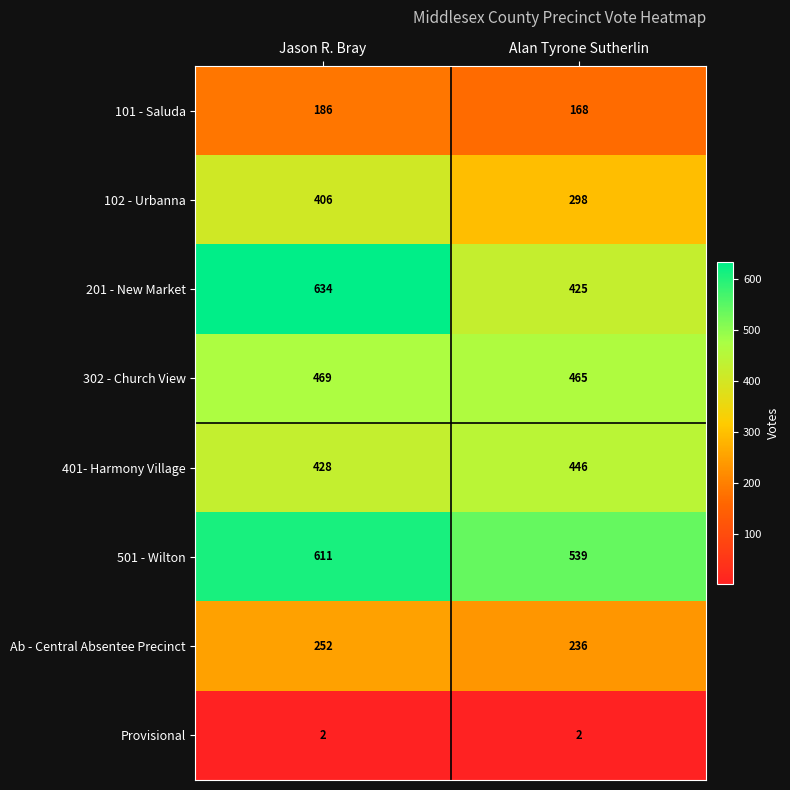

At how many categories does at least one series exceed 451?

2